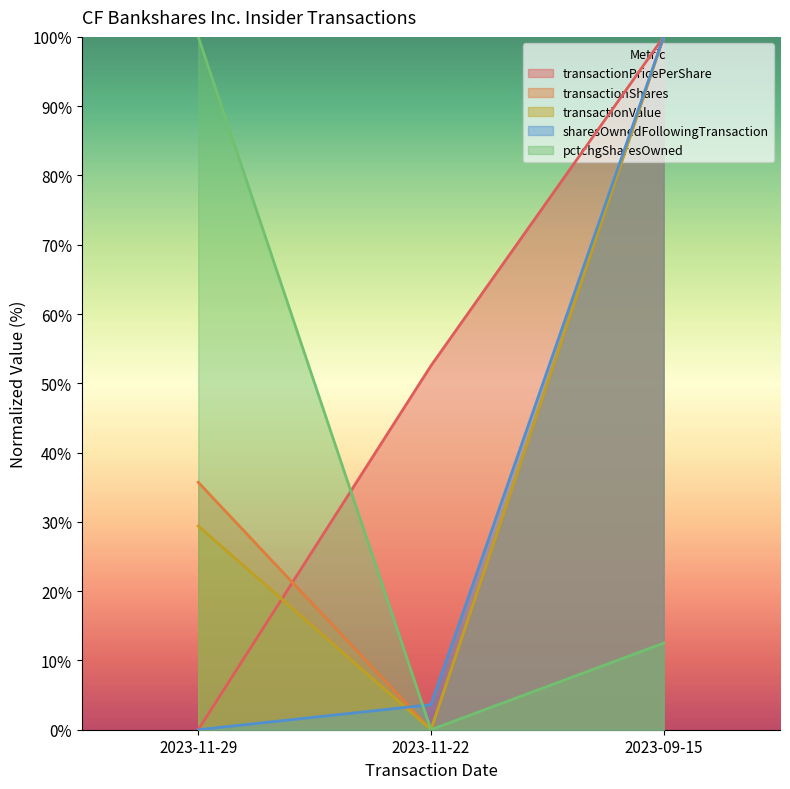

At how many categories does at least one series exceed 45?

3